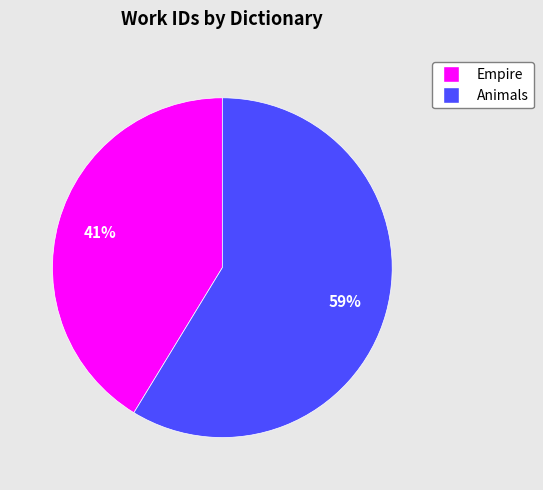

Rank the categories by value from lowest to highest.

Empire, Animals